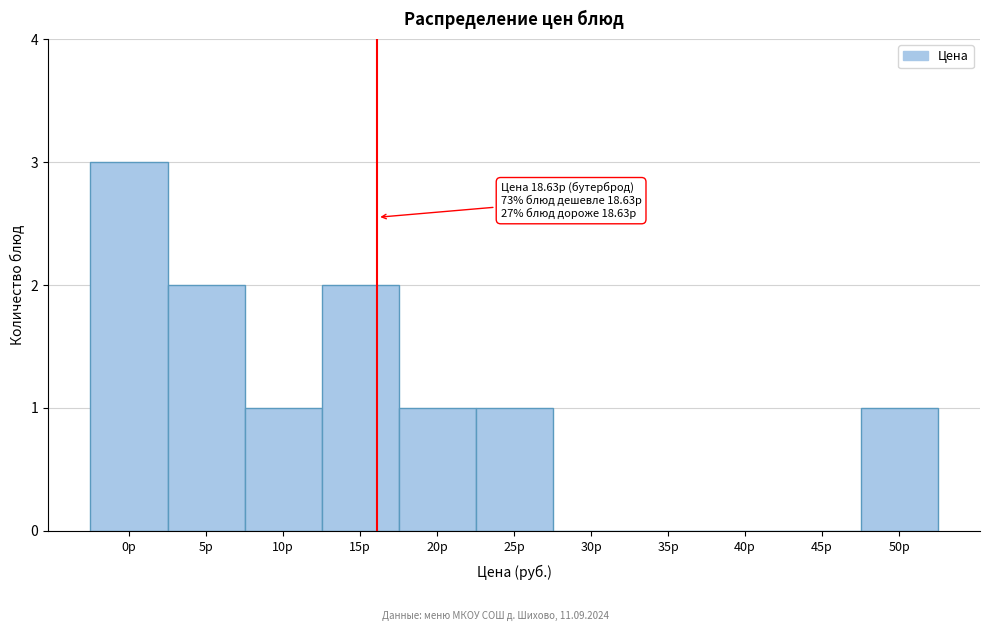

Reading left to right, transcribe all the data shown in this chart.

0р=3	5р=2	10р=1	15р=2	20р=1	25р=1	30р=0	35р=0	40р=0	45р=0	50р=1